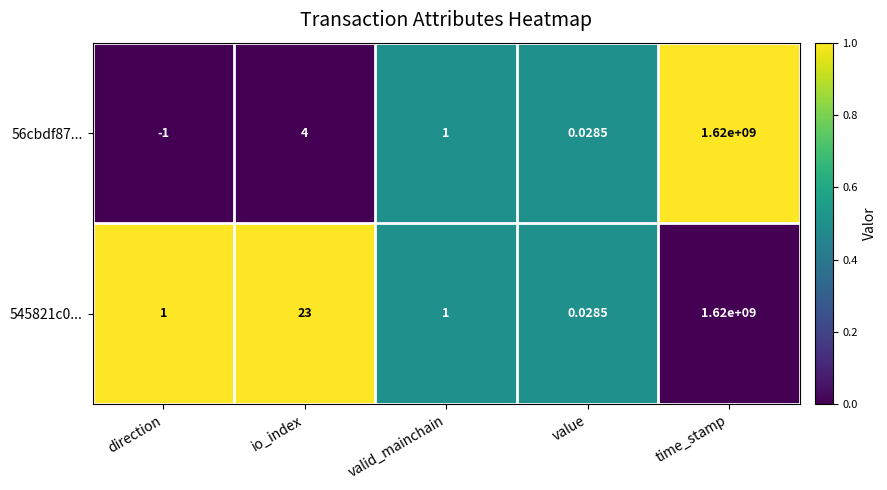

List the labels in order of 56cbdf87... value, smallest first.

direction, value, valid_mainchain, io_index, time_stamp